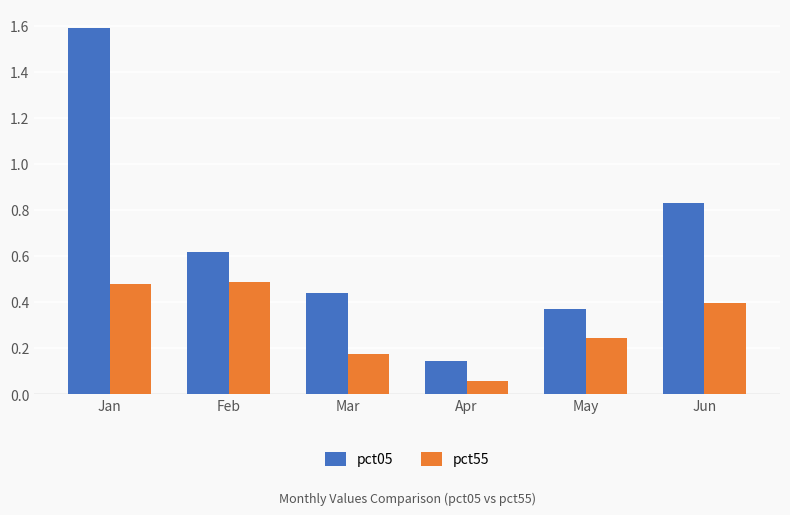

Between Jan and Mar, which series saw the biggest shift?

pct05